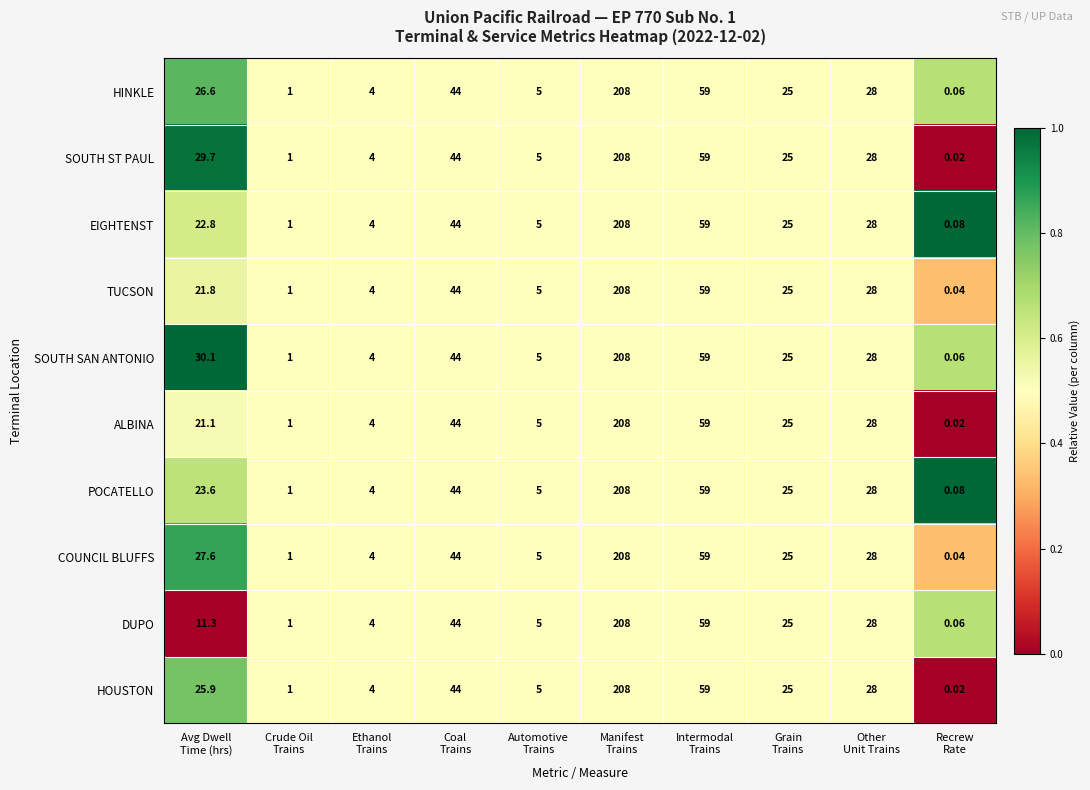

Which series has the largest total across all categories?

SOUTH SAN ANTONIO